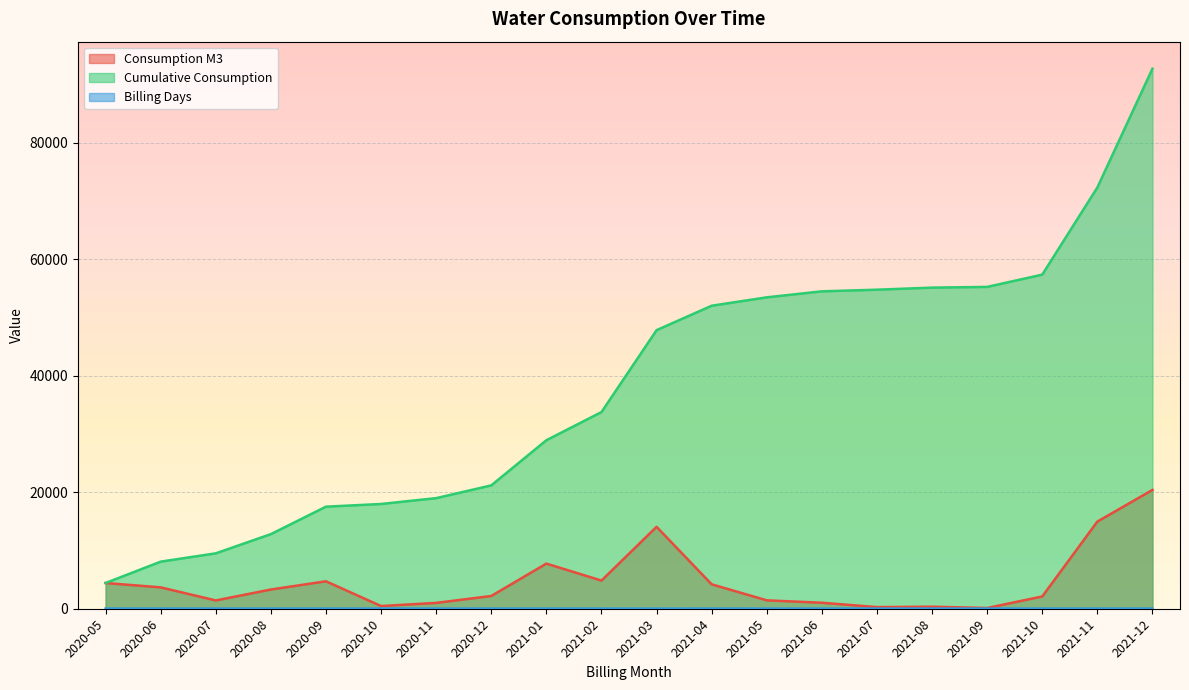

What is the label of the 17th point from the left?

2021-09